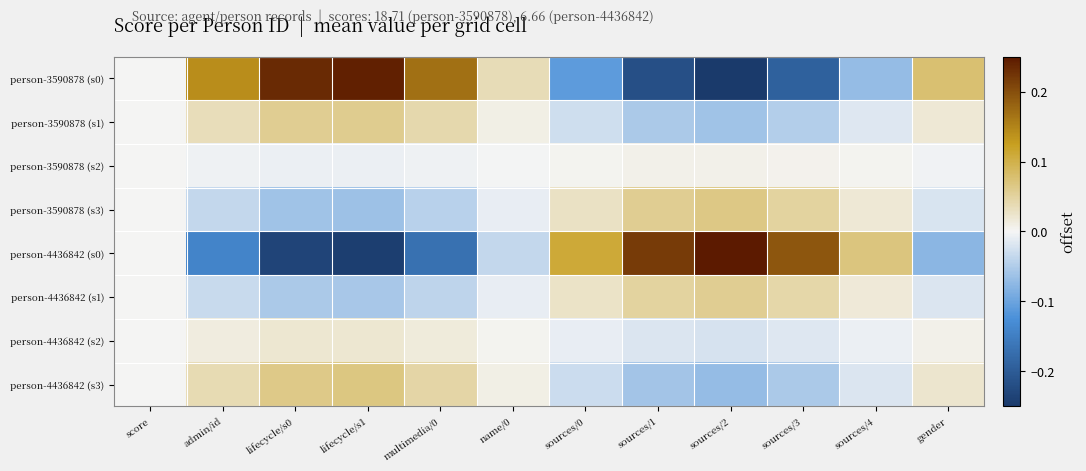

At how many categories does at least one series exceed 0?

11